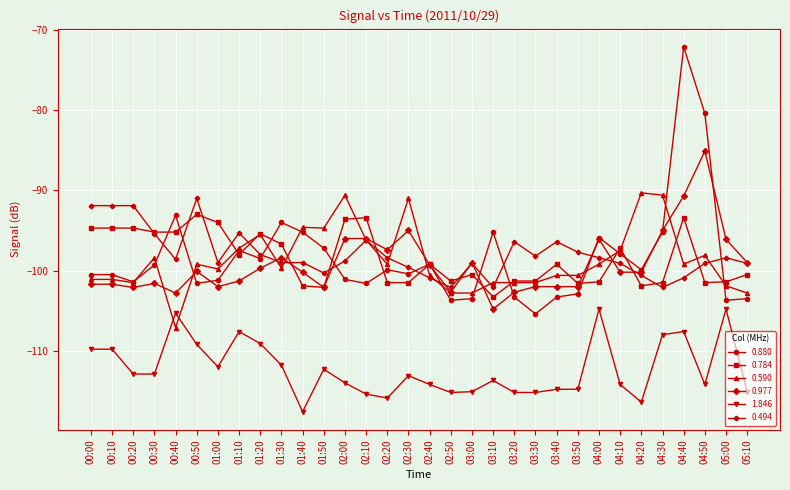

Read the 0.590 value at 01:50.

-94.7